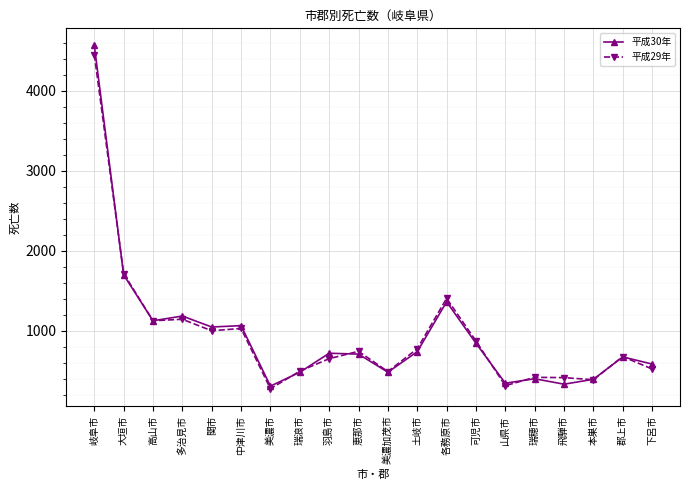

What is the minimum value shown in the chart?

272